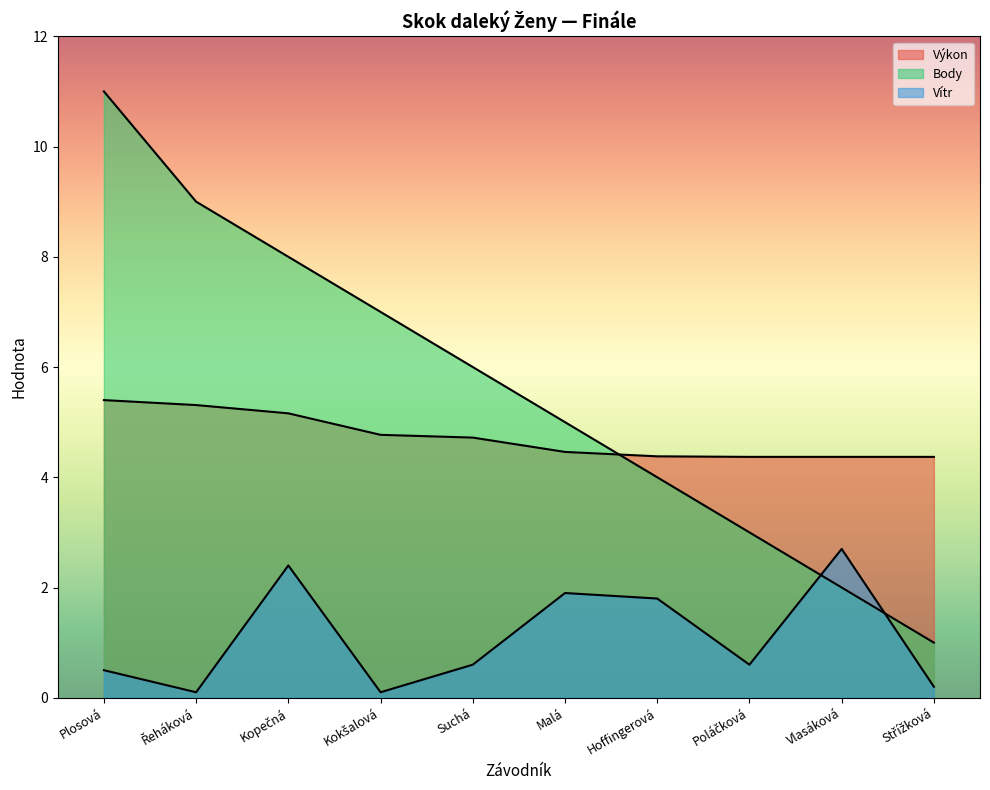

True or false: Vítr has a value of 0.8 at Vlasáková.

False